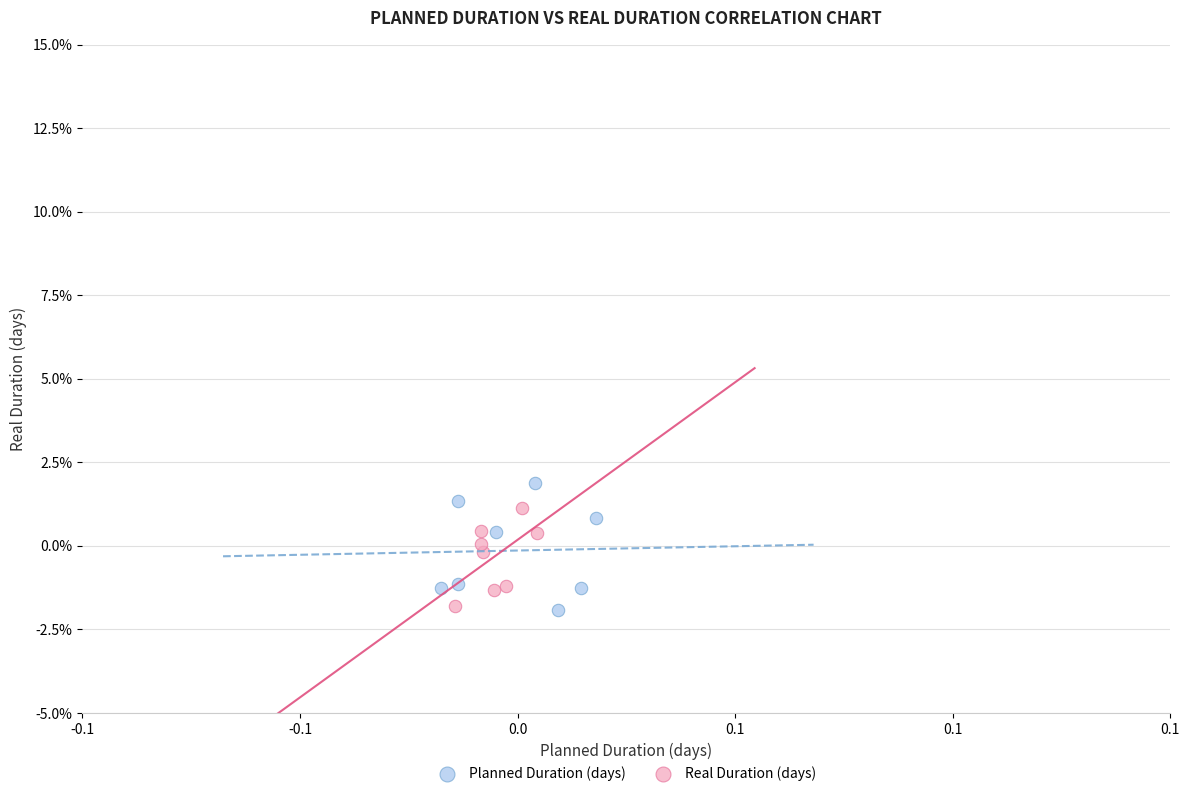

Which series has the largest Y range (max minus min)?

Planned Duration (days)